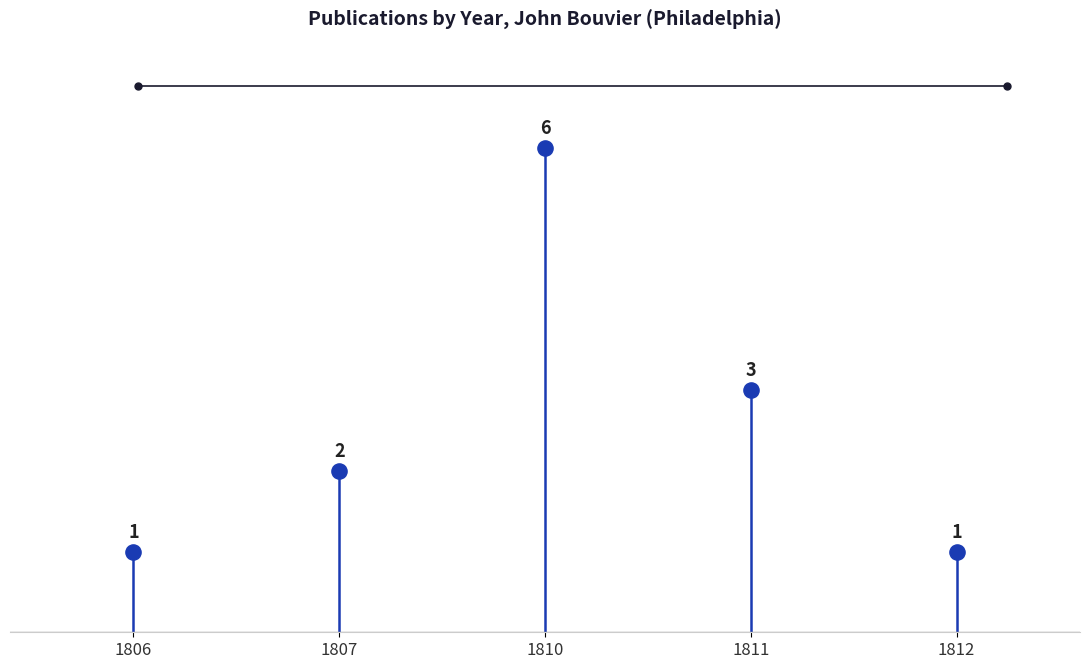

What Y value in the scatter plot is closest to 3?

3